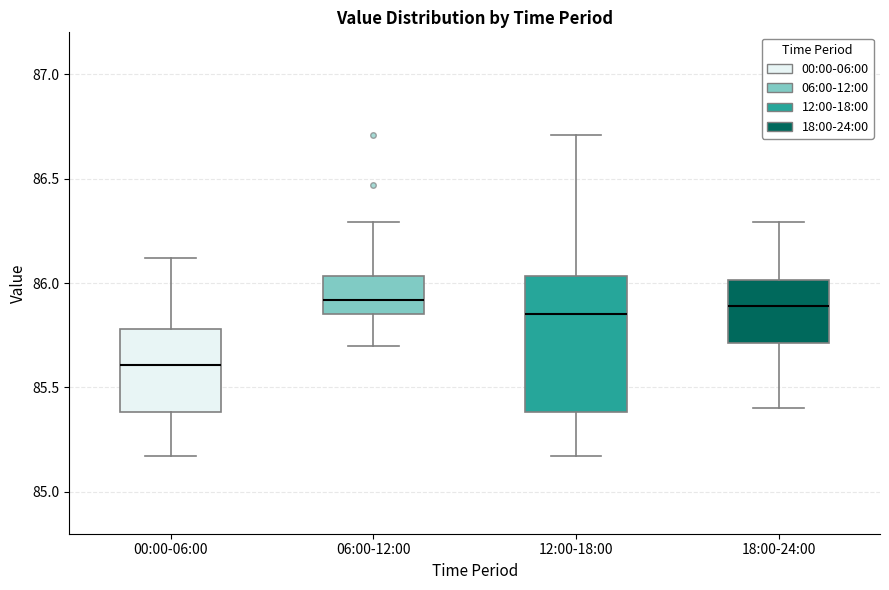

Comparing the boxes themselves (not the whiskers), which one is the tallest?

12:00-18:00